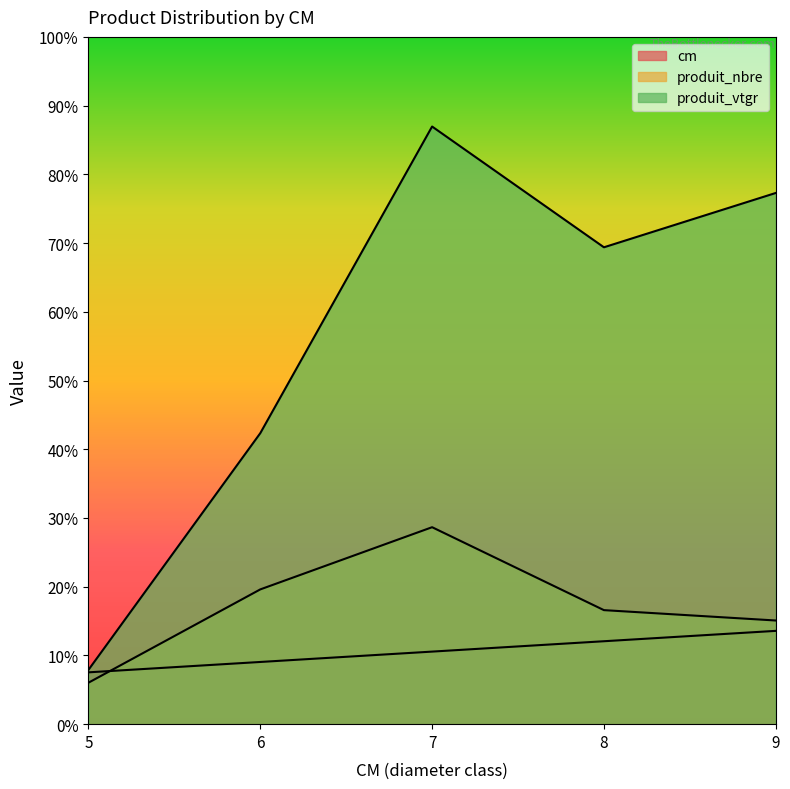

How many series are shown in this chart?

3